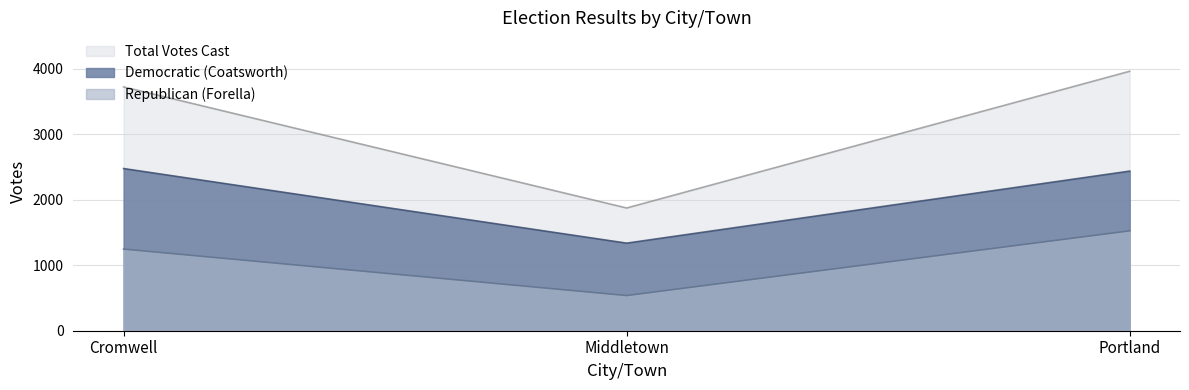

Rank the series by their average value, from lowest to highest.

Republican (Forella), Democratic (Coatsworth), Total Votes Cast